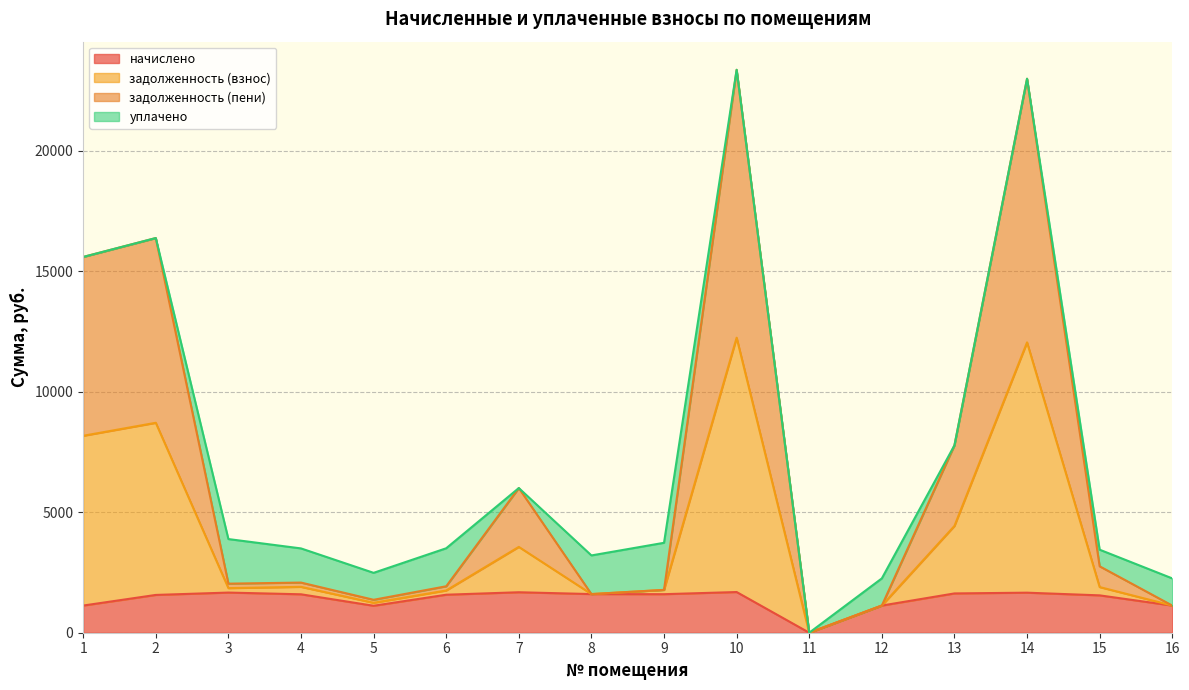

Is it true that начислено equals 1577.1 at 6?

True